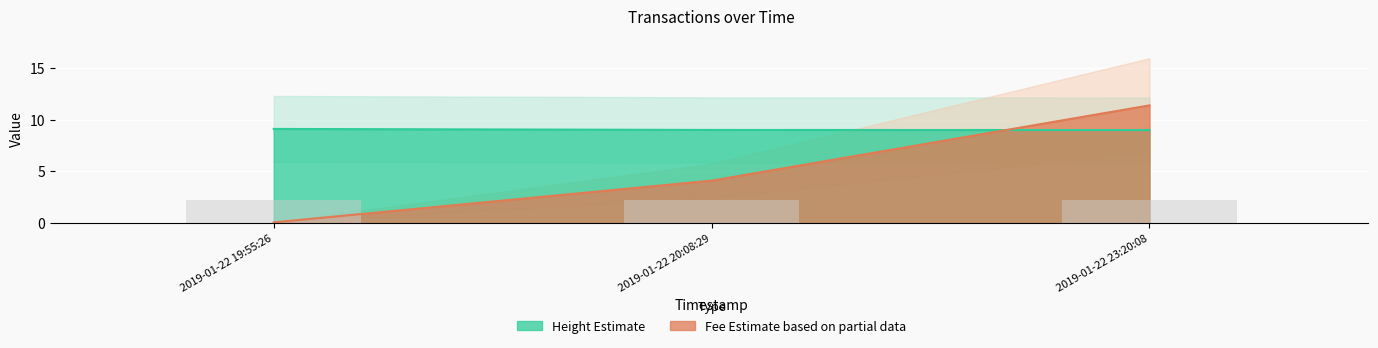

Reading left to right, list all the values displayed in this chart.

Fee: 2019-01-22 19:55:26=0.1	2019-01-22 20:08:29=4.1	2019-01-22 23:20:08=11.4
Height: 2019-01-22 19:55:26=9.1	2019-01-22 20:08:29=9.0	2019-01-22 23:20:08=9.0